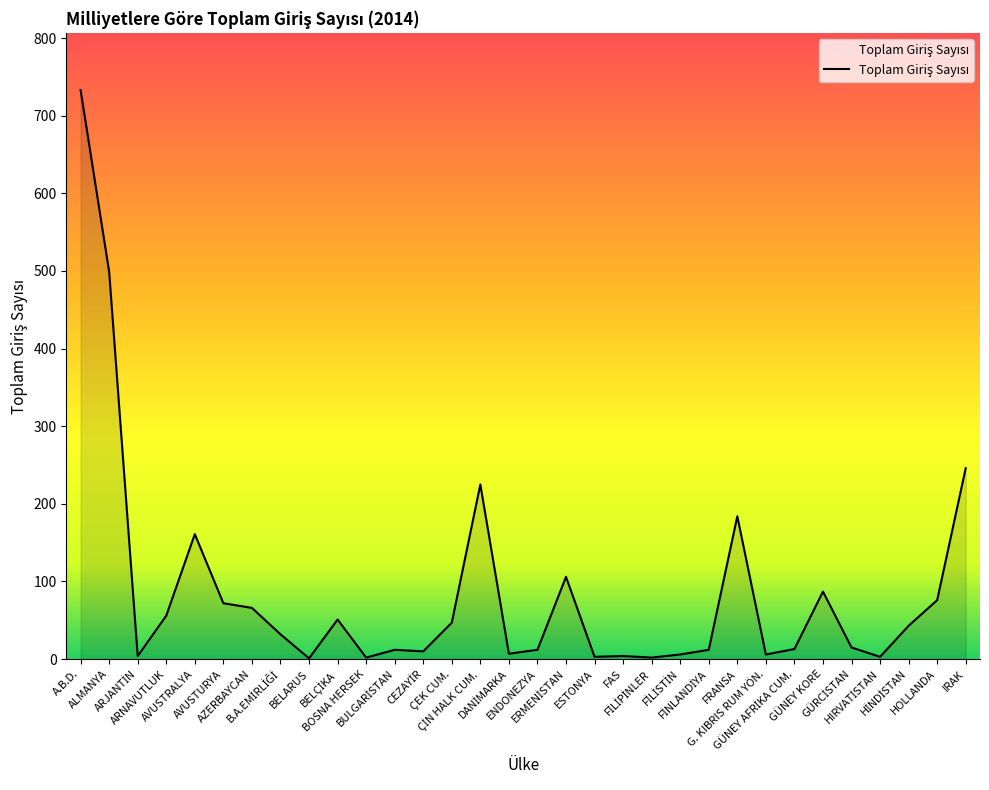

What is the maximum value shown in the chart?

733